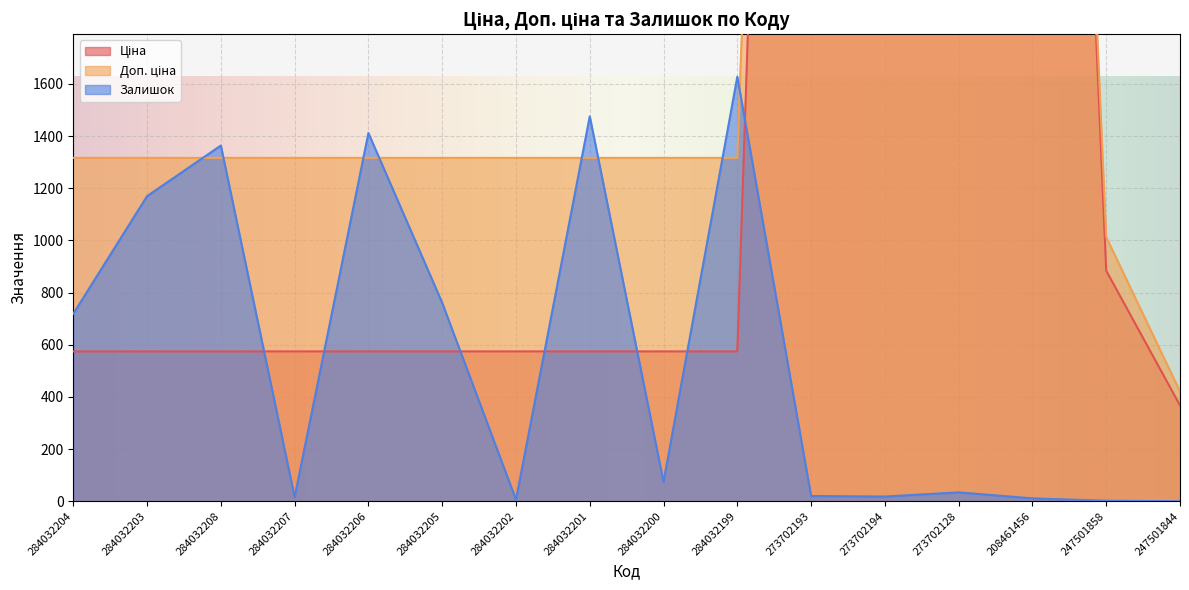

Where is the first local minimum for Залишок?

284032207